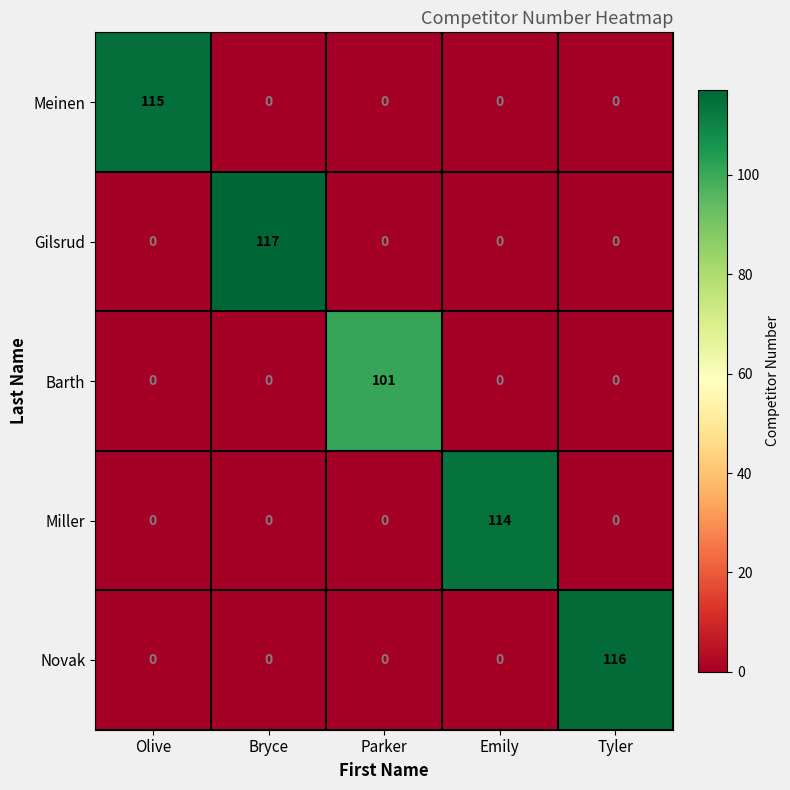

Reading left to right, transcribe all the data shown in this chart.

Meinen: 115	0	0	0	0
Gilsrud: 0	117	0	0	0
Barth: 0	0	101	0	0
Miller: 0	0	0	114	0
Novak: 0	0	0	0	116